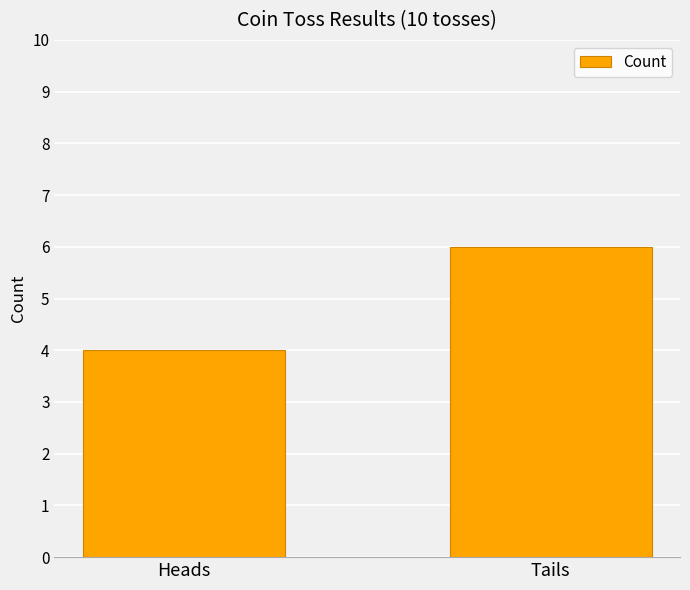

Reading right to left, list all the values displayed in this chart.

Tails=6	Heads=4